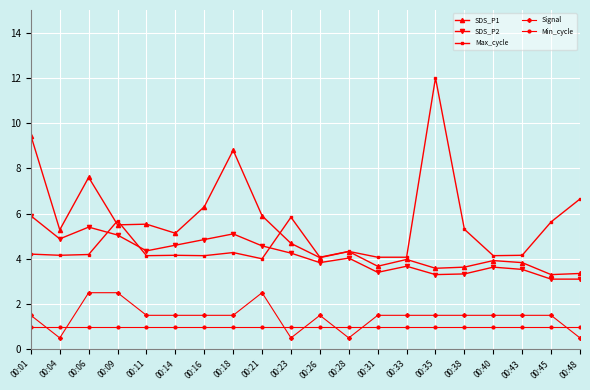

How many lines are shown in the chart?

5